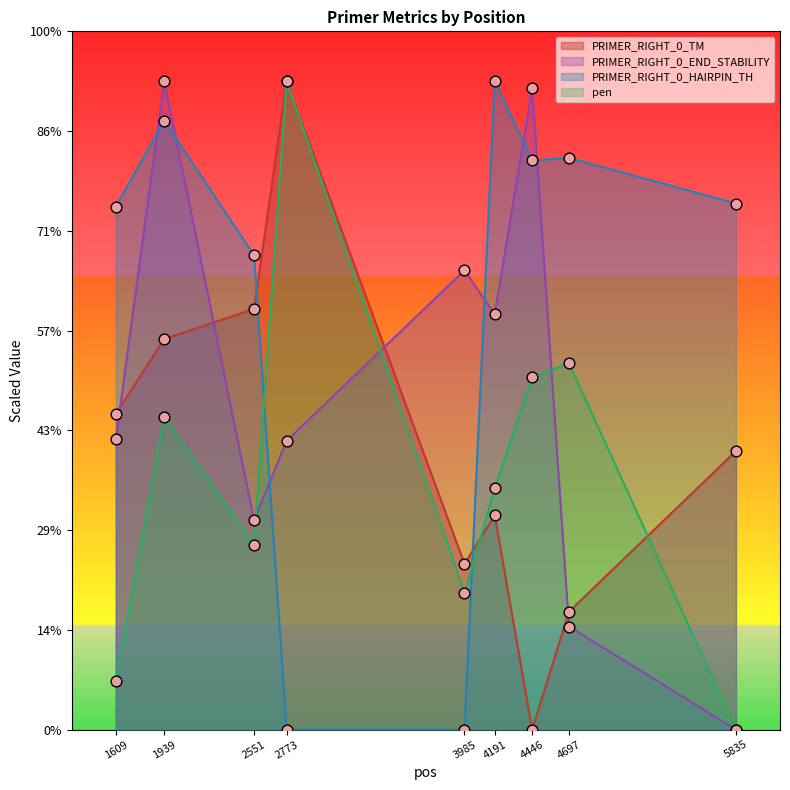

Is the value of PRIMER_RIGHT_0_TM at 4446 greater than the value of PRIMER_RIGHT_0_HAIRPIN_TH at 4446?

No